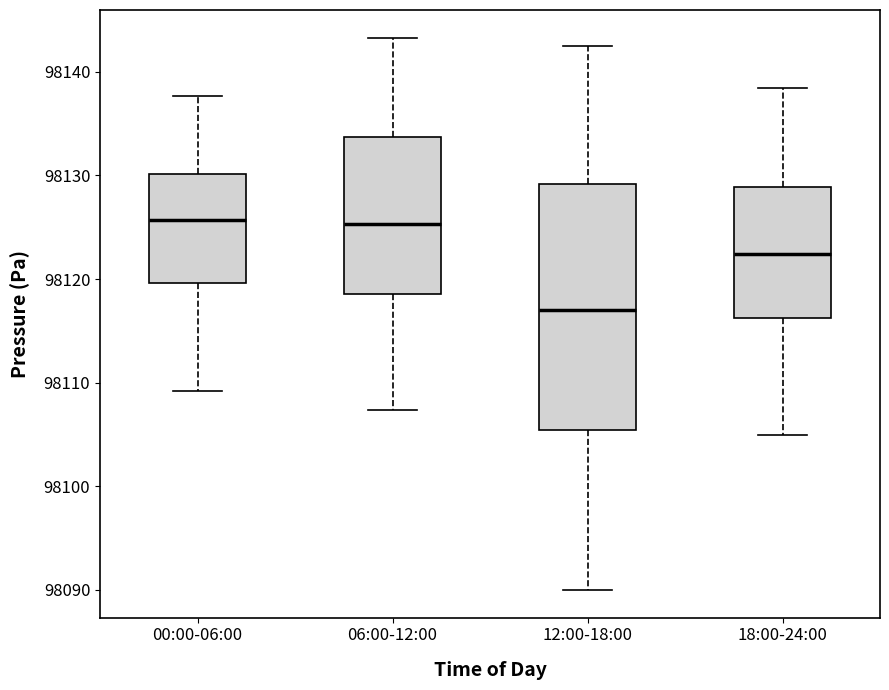

Comparing the boxes themselves (not the whiskers), which one is the tallest?

12:00-18:00